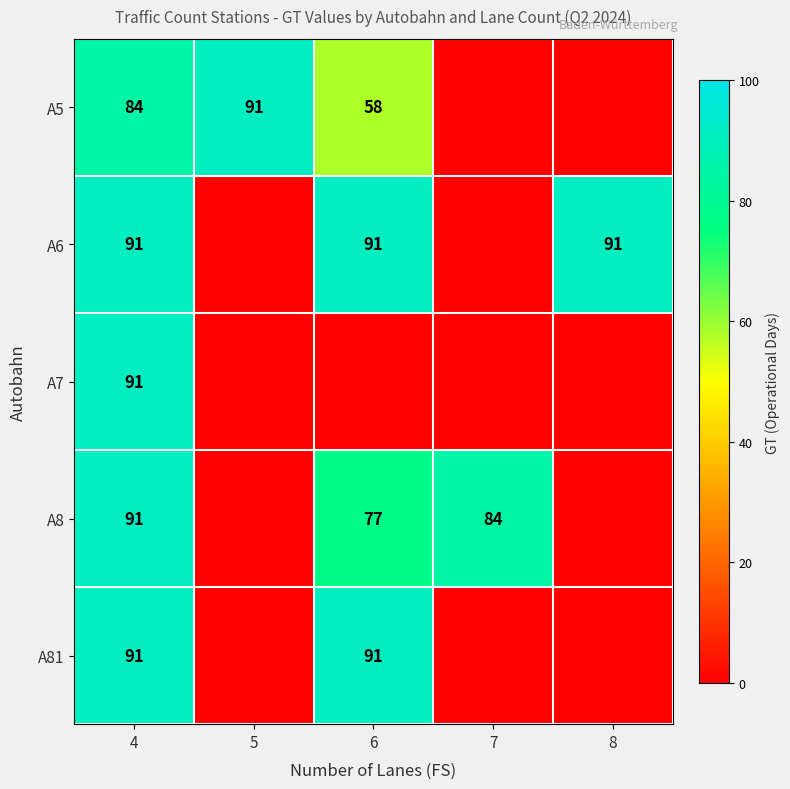

Is it true that A5 equals 84 at 4?

True